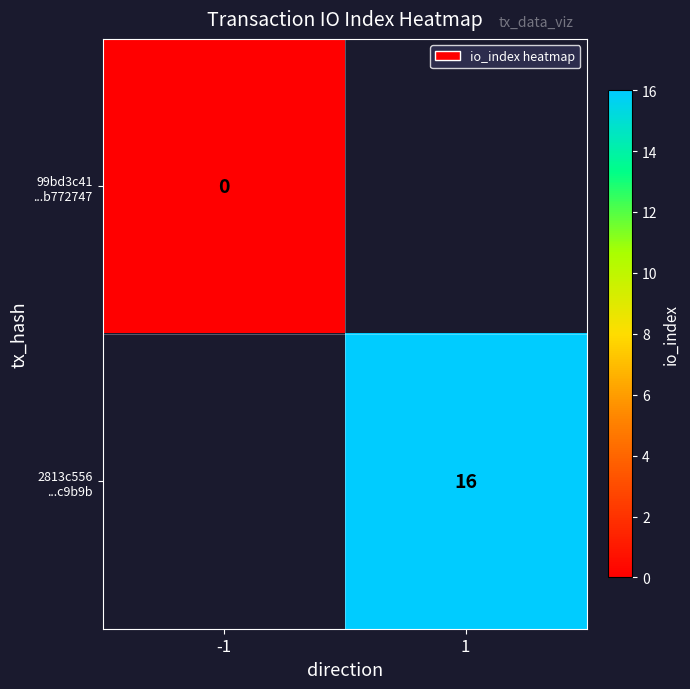

How many categories are shown in the chart?

2